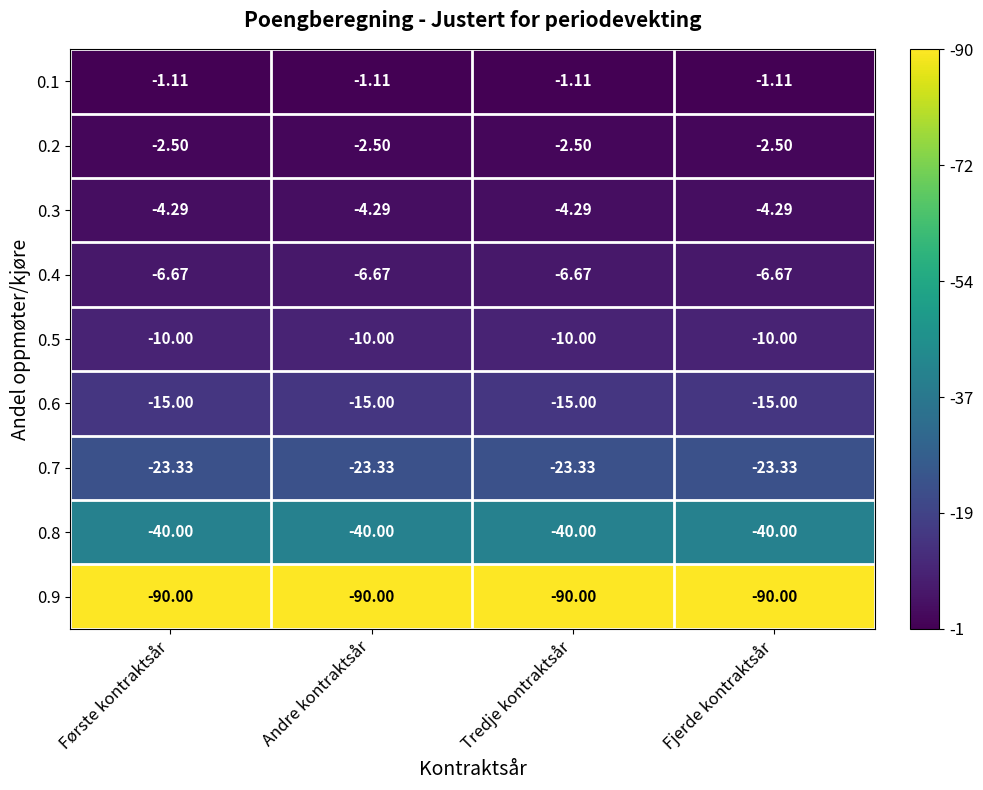

Is the value of 0.2 at Fjerde kontraktsår greater than the value of 0.7 at Tredje kontraktsår?

Yes